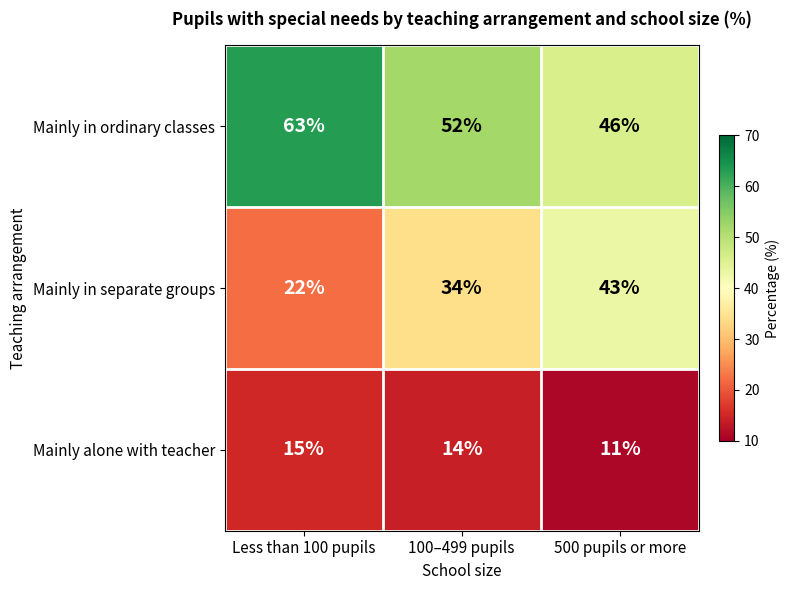

What is the maximum value shown in the chart?

63